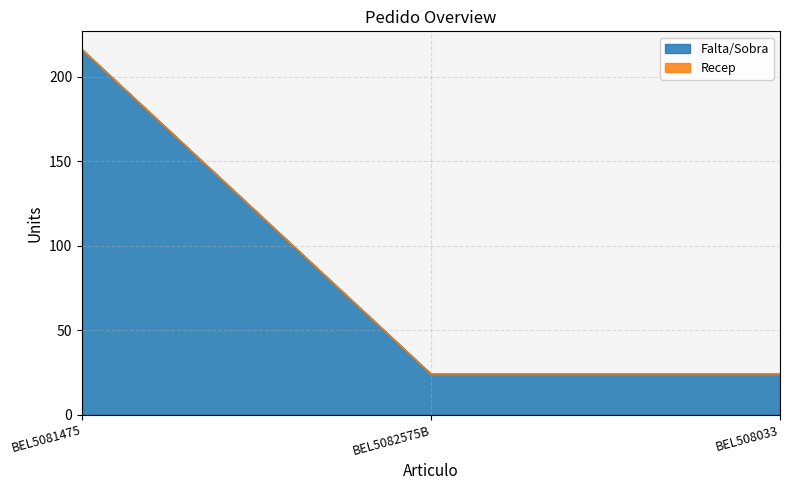

Rank the categories by value from highest to lowest.

BEL5081475, BEL5082575B, BEL508033